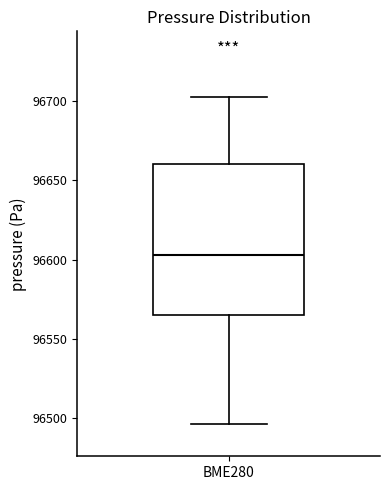

Transcribe this box plot: give where the median line is, the range the box spans, and where the two whiskers end, as read against the y-axis. The values are not printed on the chart, so give them approximately, as read against the axis.

median 96605, box 96565 to 96660, whiskers 96495 to 96705